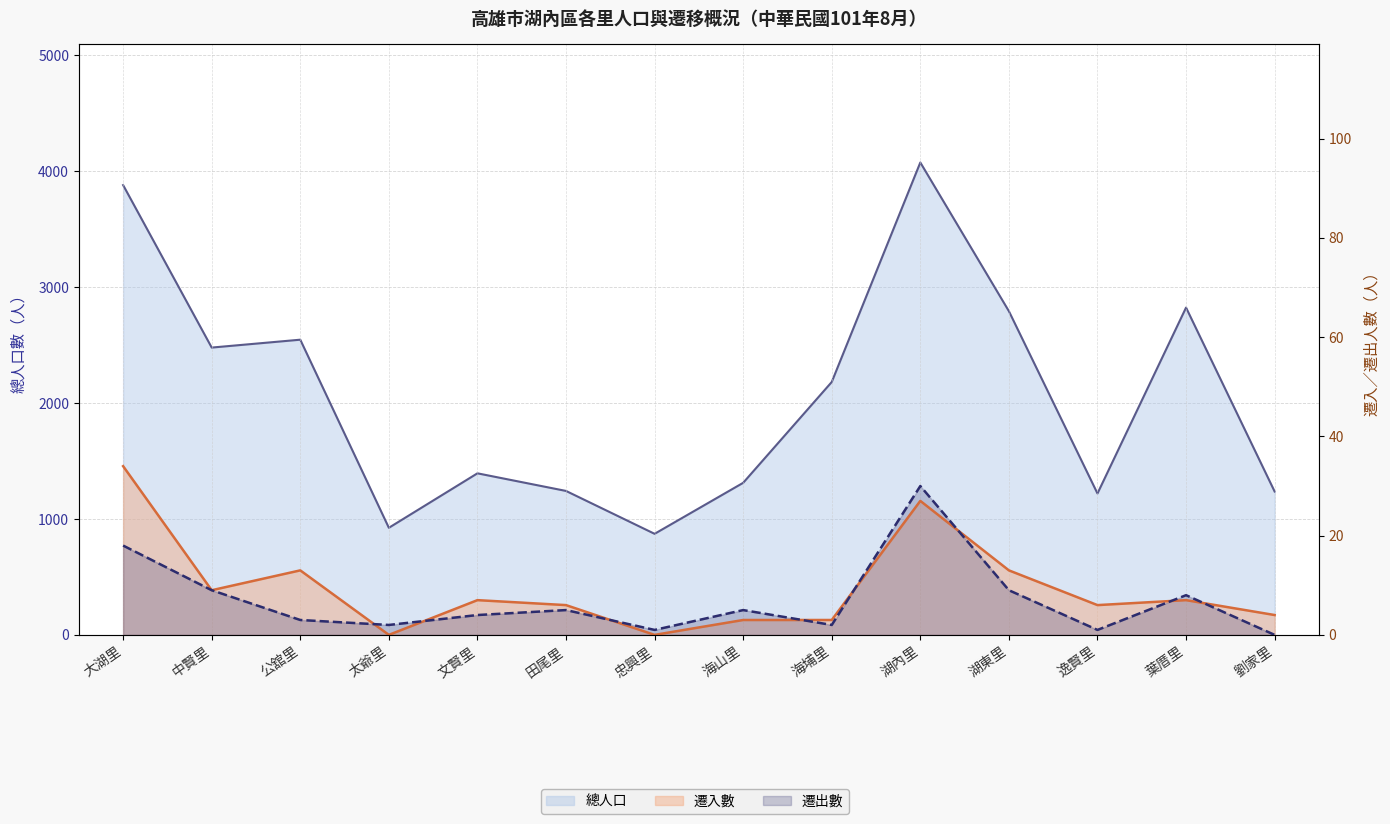

Which series has the widest spread of values?

總人口